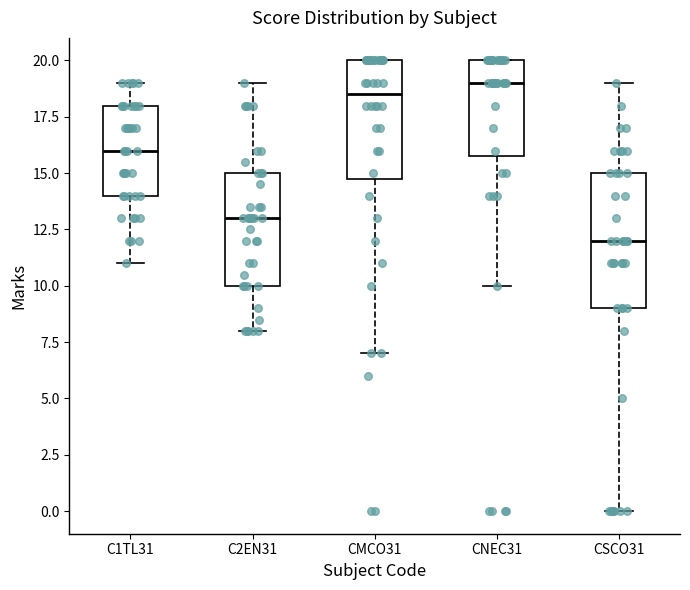

Reading left to right, read every box against the y-axis: the position of its median line, the range the box covers, and the ends of its whiskers. The values are not printed on the chart, so give them approximately, as read against the axis.

C1TL31: median 16.0, box 14.0 to 18.0, whiskers 11.0 to 19.0
C2EN31: median 13.0, box 10.0 to 15.0, whiskers 8.0 to 19.0
CMCO31: median 18.5, box 15.0 to 20.0, whiskers 7.0 to 20.0
CNEC31: median 19.0, box 16.0 to 20.0, whiskers 10.0 to 20.0
CSCO31: median 12.0, box 9.0 to 15.0, whiskers 0.0 to 19.0